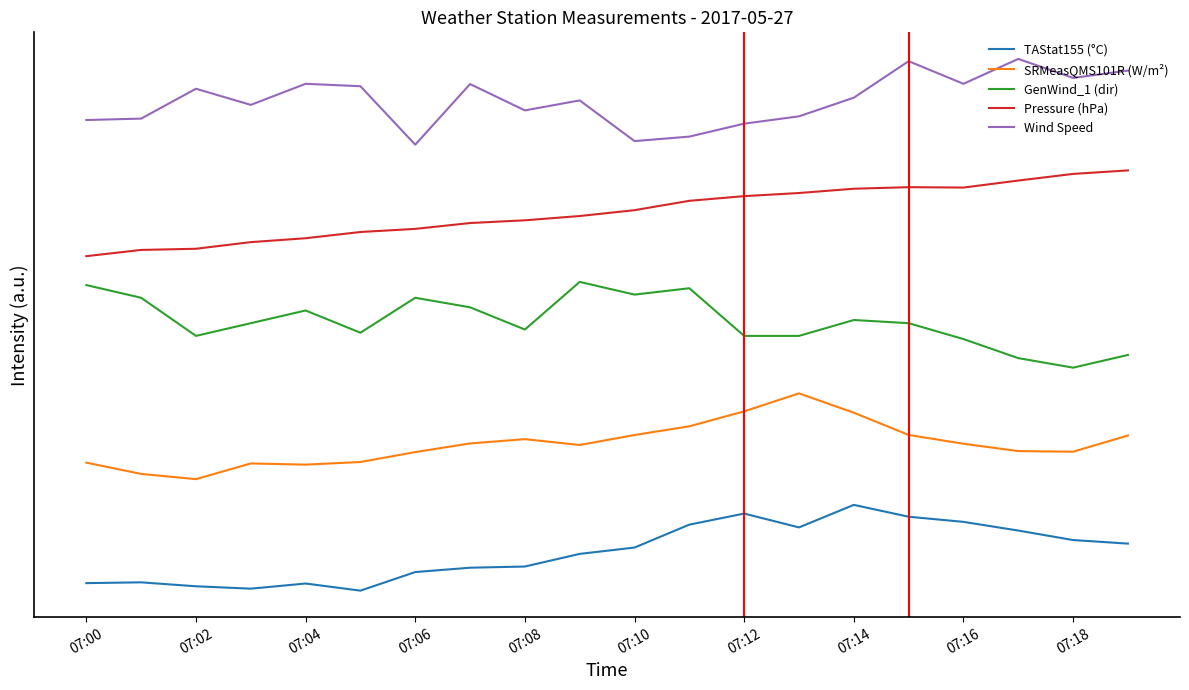

How many interior local peaks does the GenWind_1 (dir) series have?

5